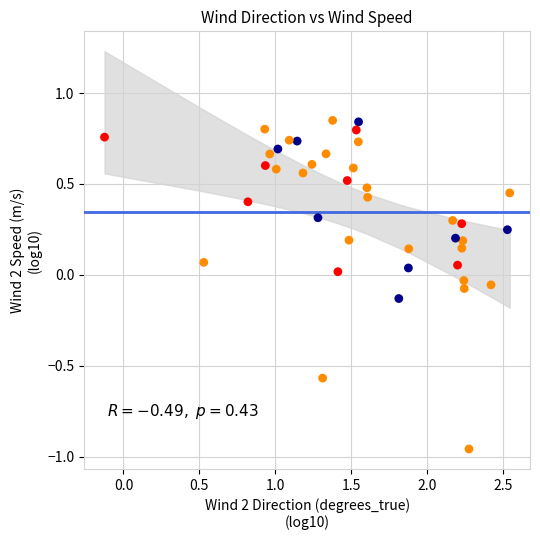

What is the range of Y values (max minus min)?

1.8